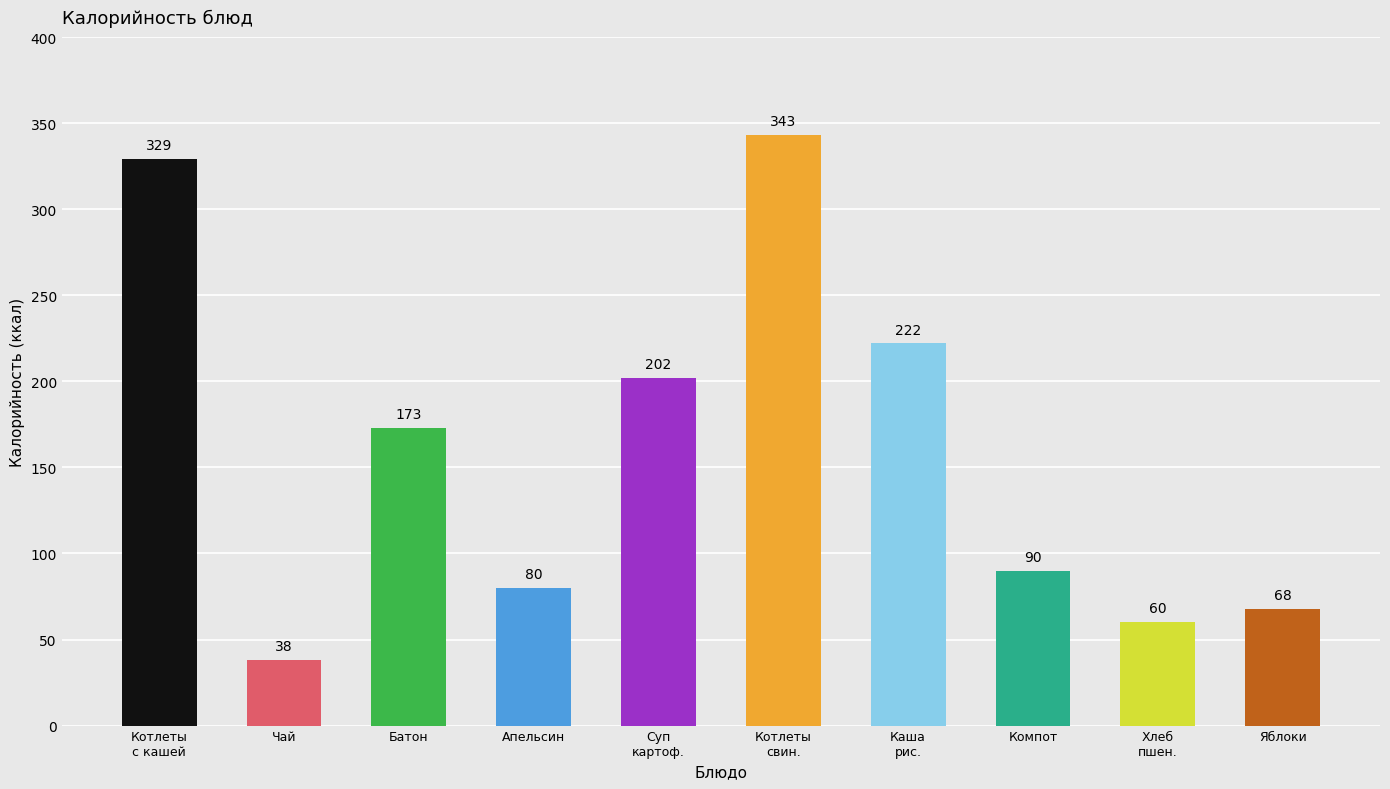

What is the difference between the maximum and minimum values?

305